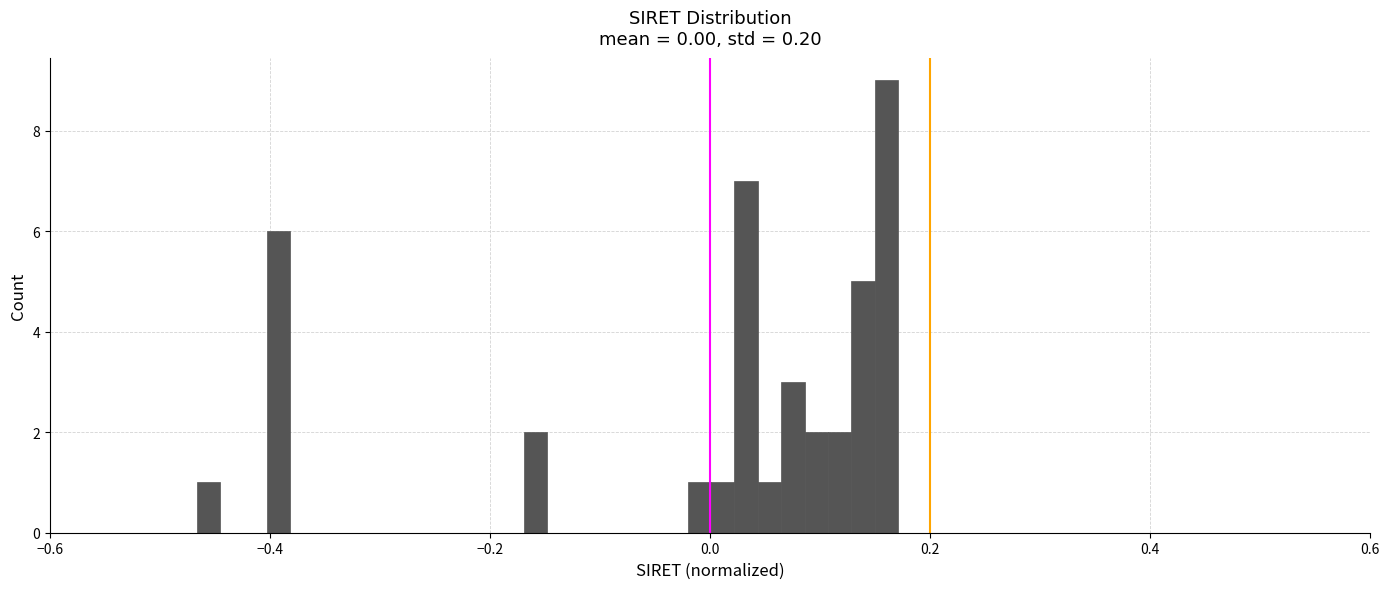

Read against the x-axis, roughly where is the centre of the tallest bar?

0.16